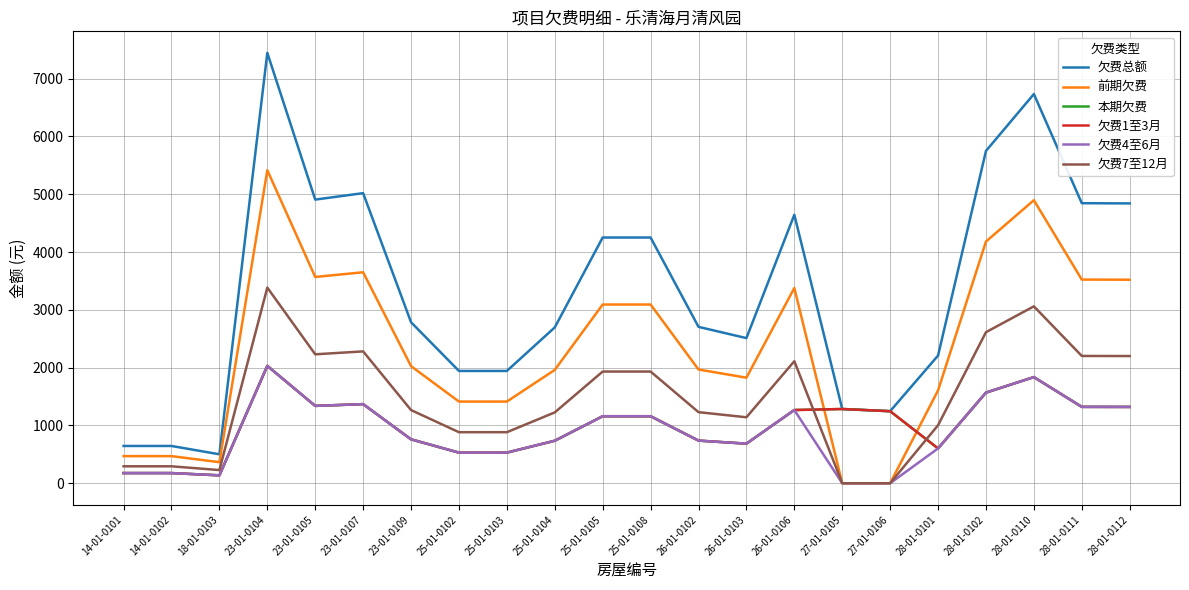

True or false: 欠费总额 and 欠费1至3月 intersect in this chart.

False